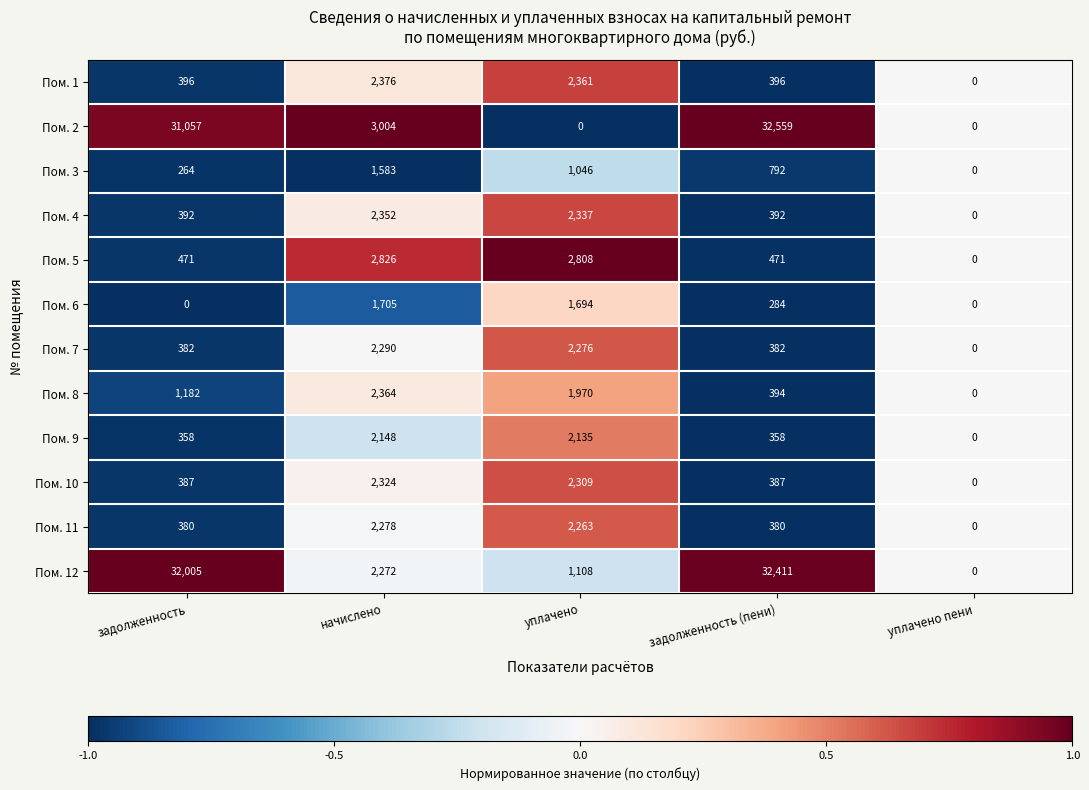

Rank the series at задолженность (пени) from lowest to highest value.

Пом. 6, Пом. 9, Пом. 11, Пом. 7, Пом. 10, Пом. 4, Пом. 8, Пом. 1, Пом. 5, Пом. 3, Пом. 12, Пом. 2